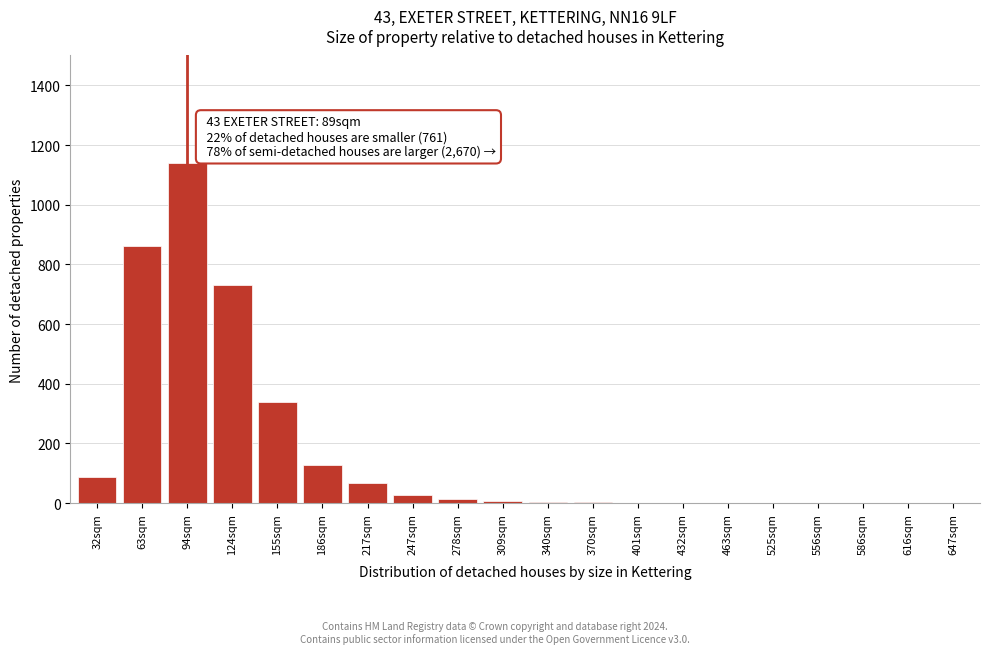

What is the change in value from 63sqm to 647sqm?

-861